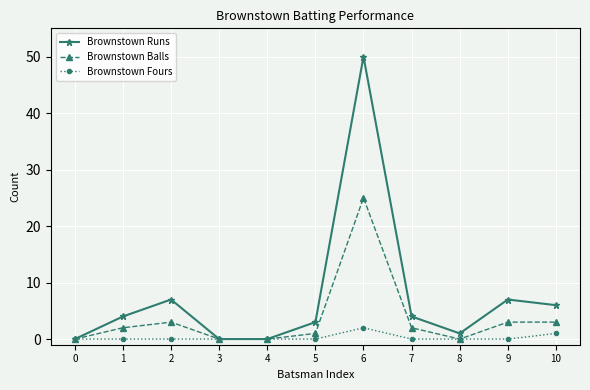

Rank the series by their maximum value, from lowest to highest.

Brownstown Fours, Brownstown Balls, Brownstown Runs